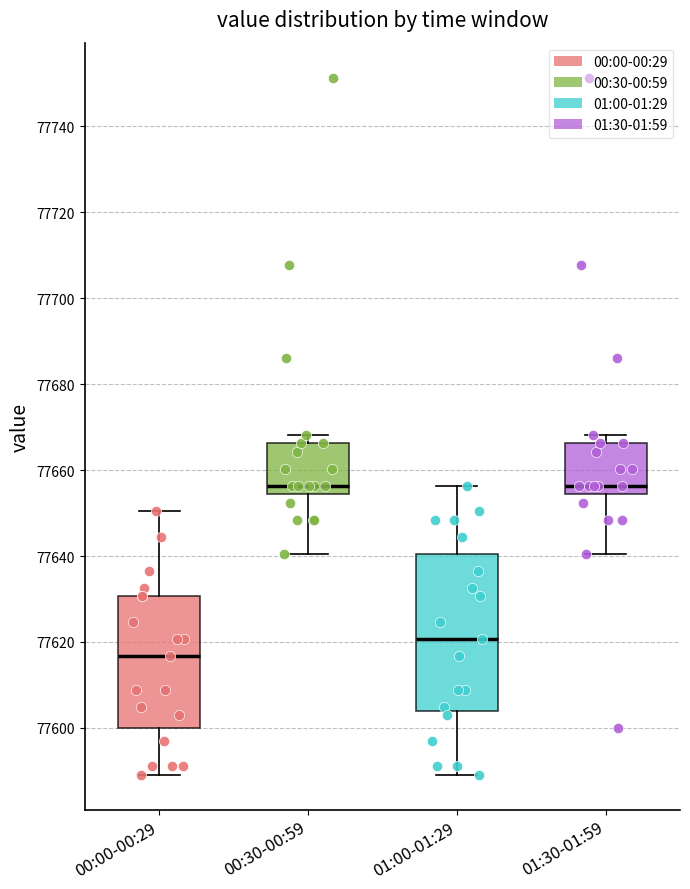

Reading left to right, transcribe this box plot: for each box, give where its median line is, the range the box spans, and where its two whiskers end, as read against the y-axis. The values are not printed on the chart, so give them approximately, as read against the axis.

00:00-00:29: median 77616, box 77600 to 77630, whiskers 77590 to 77650
00:30-00:59: median 77656, box 77654 to 77666, whiskers 77640 to 77668
01:00-01:29: median 77620, box 77604 to 77640, whiskers 77590 to 77656
01:30-01:59: median 77656, box 77654 to 77666, whiskers 77640 to 77668